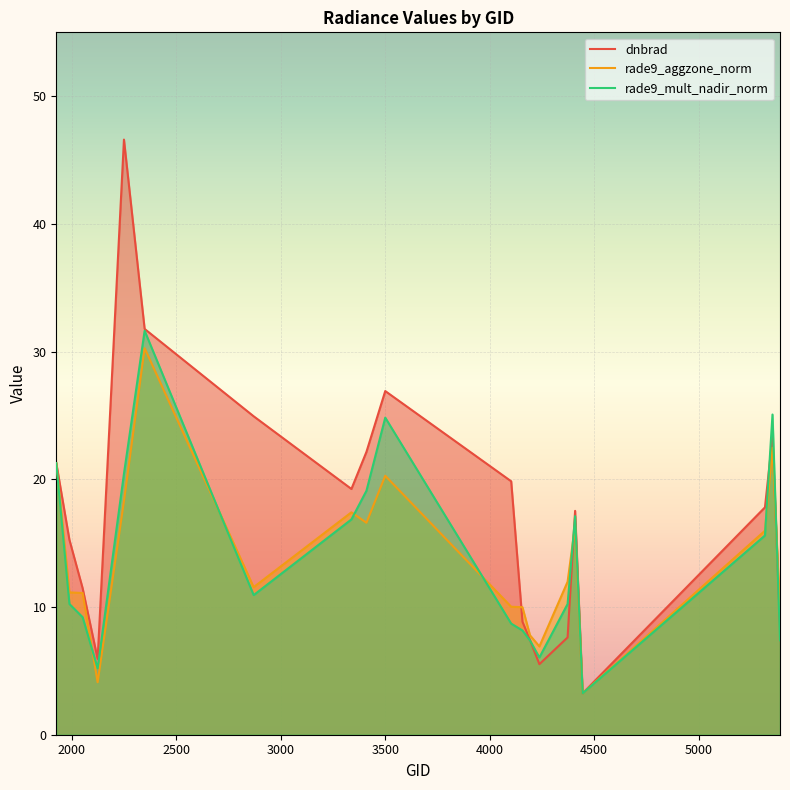

Which series has the largest total across all categories?

dnbrad